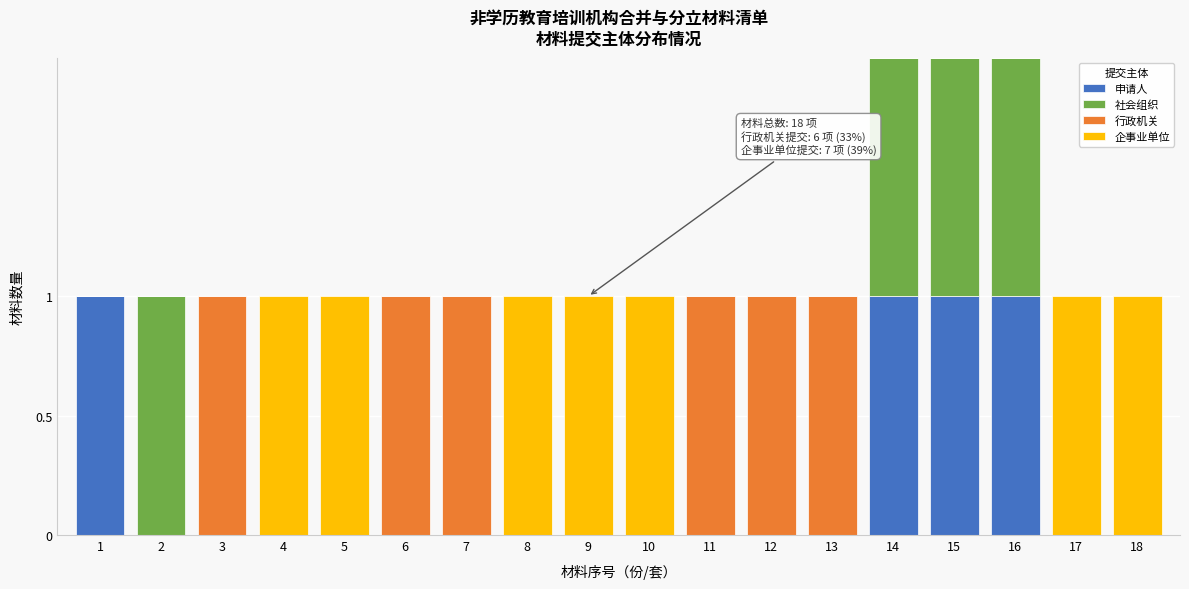

True or false: 申请人 has a value of 0 at 10.

True